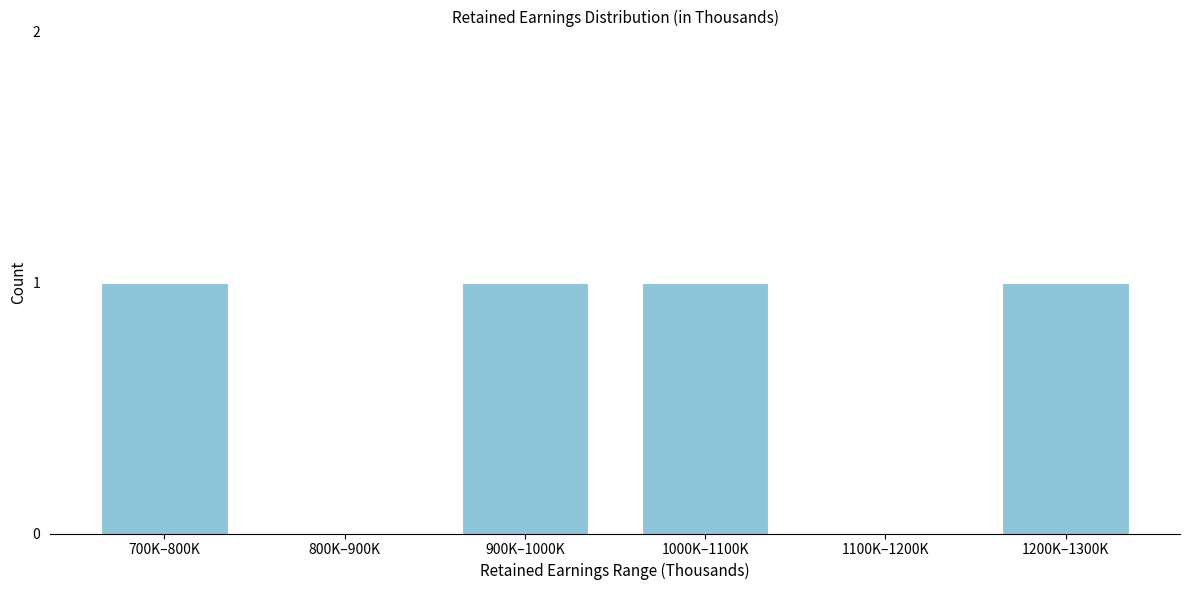

Reading left to right, what are all the values shown in this chart?

700K–800K=1	800K–900K=0	900K–1000K=1	1000K–1100K=1	1100K–1200K=0	1200K–1300K=1